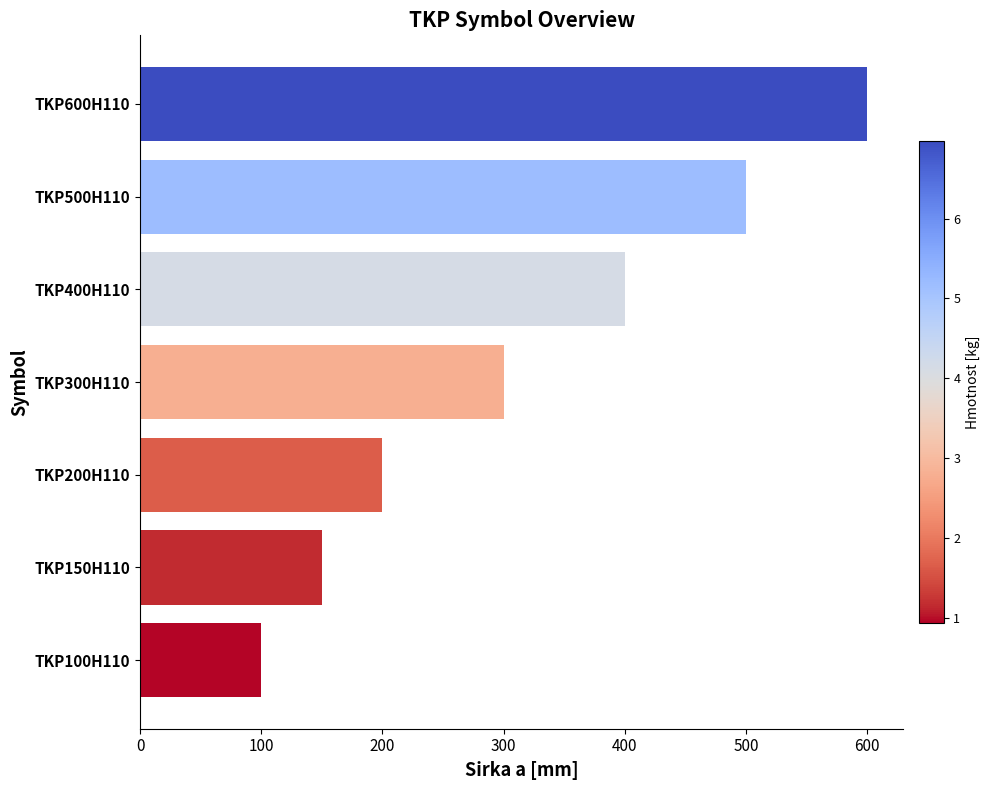

True or false: the data shows 152 at TKP100H110.

False